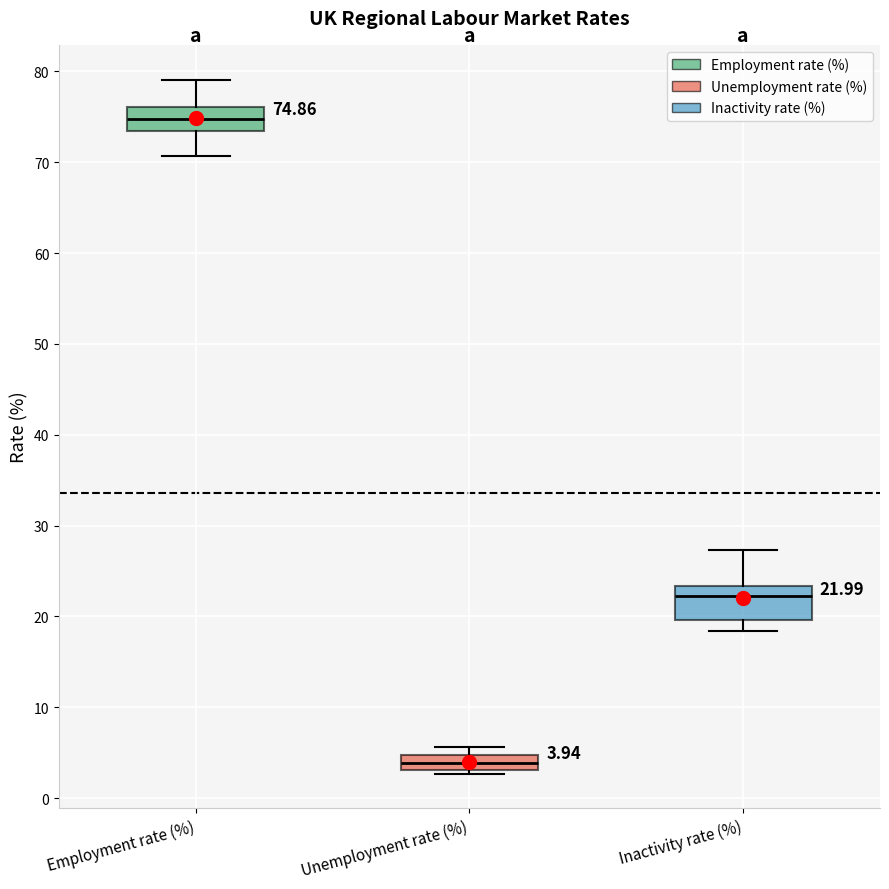

Which box's median line is the lowest?

Unemployment rate (%)